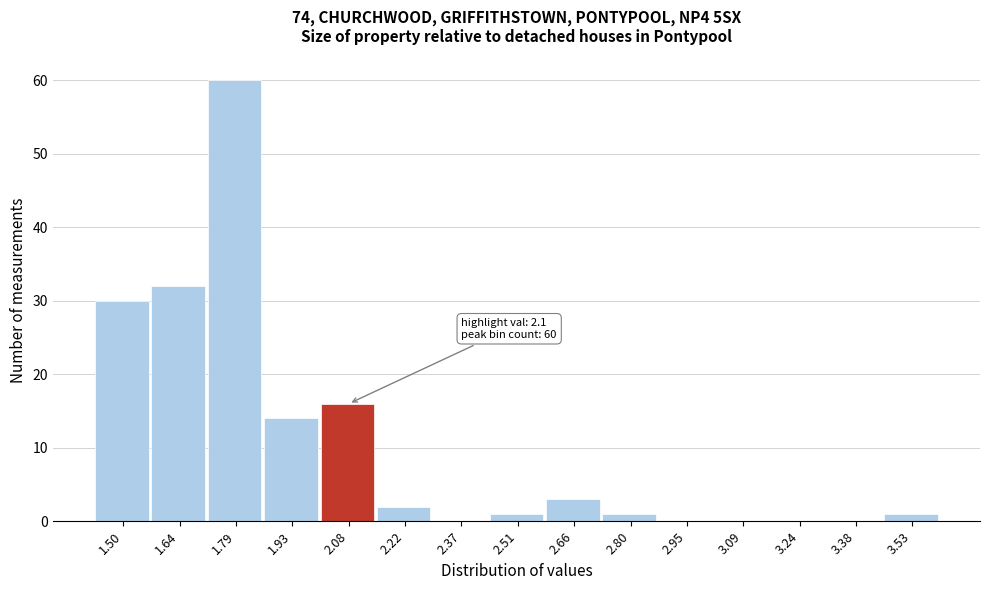

Reading left to right, list all the values displayed in this chart.

1.50=30	1.64=32	1.79=60	1.93=14	2.08=16	2.22=2	2.37=0	2.51=1	2.66=3	2.80=1	2.95=0	3.09=0	3.24=0	3.38=0	3.53=1